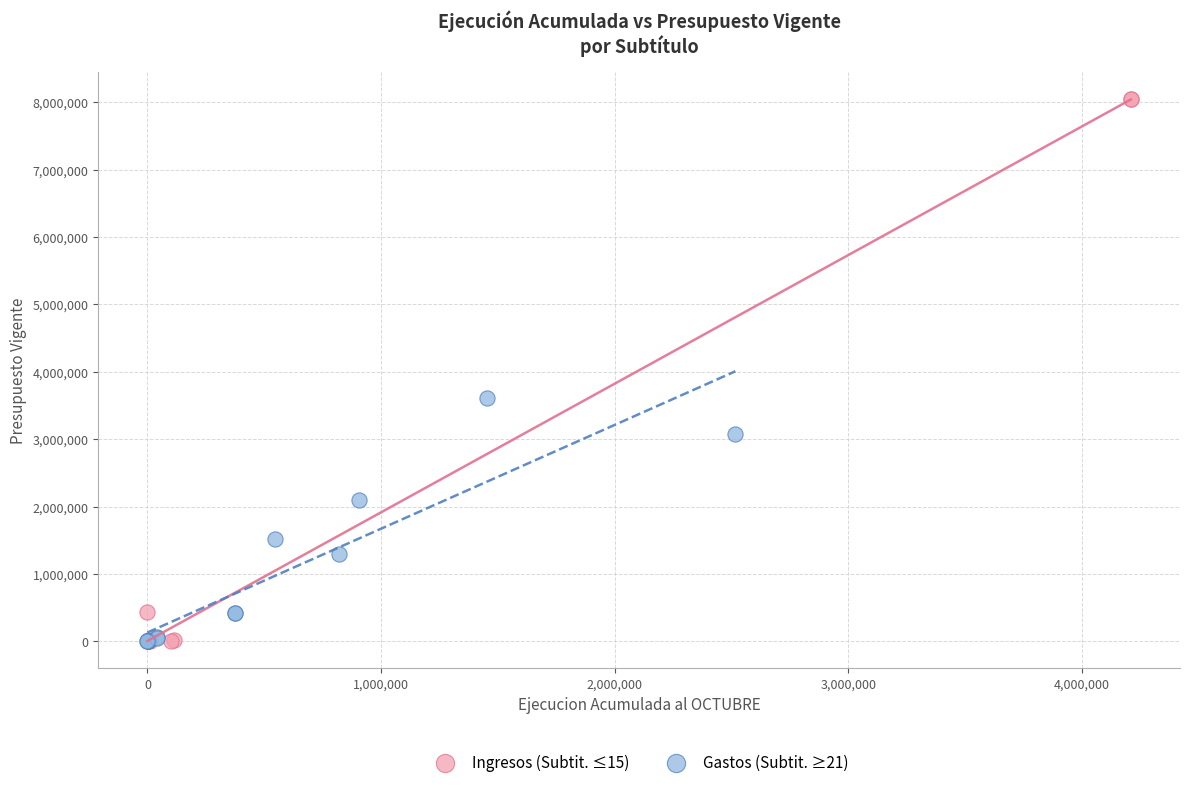

Which series has the widest spread of Y values?

Ingresos (Subtit. ≤15)